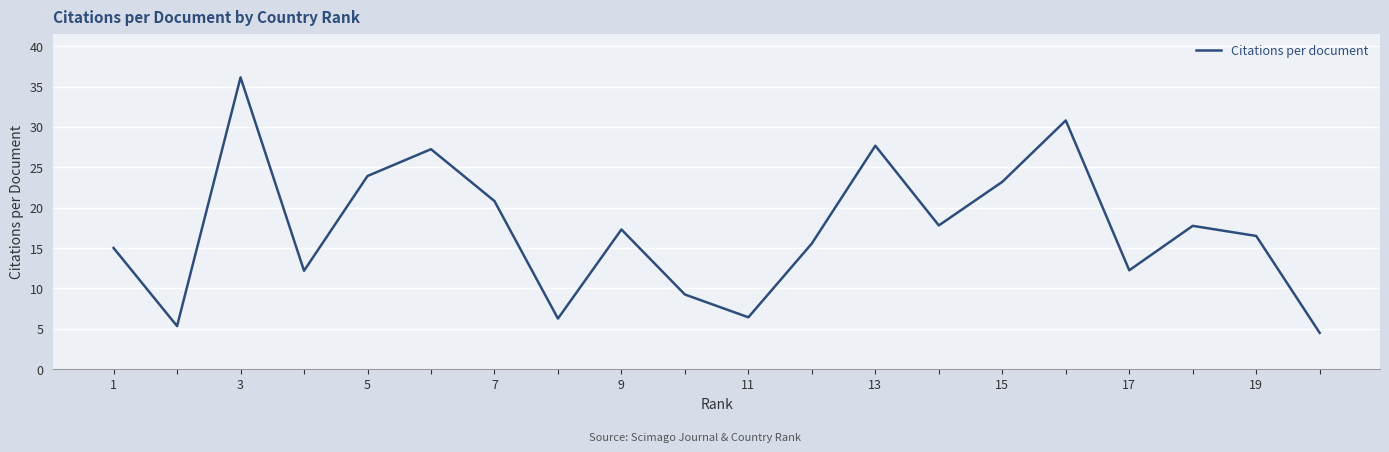

What is the difference between the maximum and minimum values?

31.6